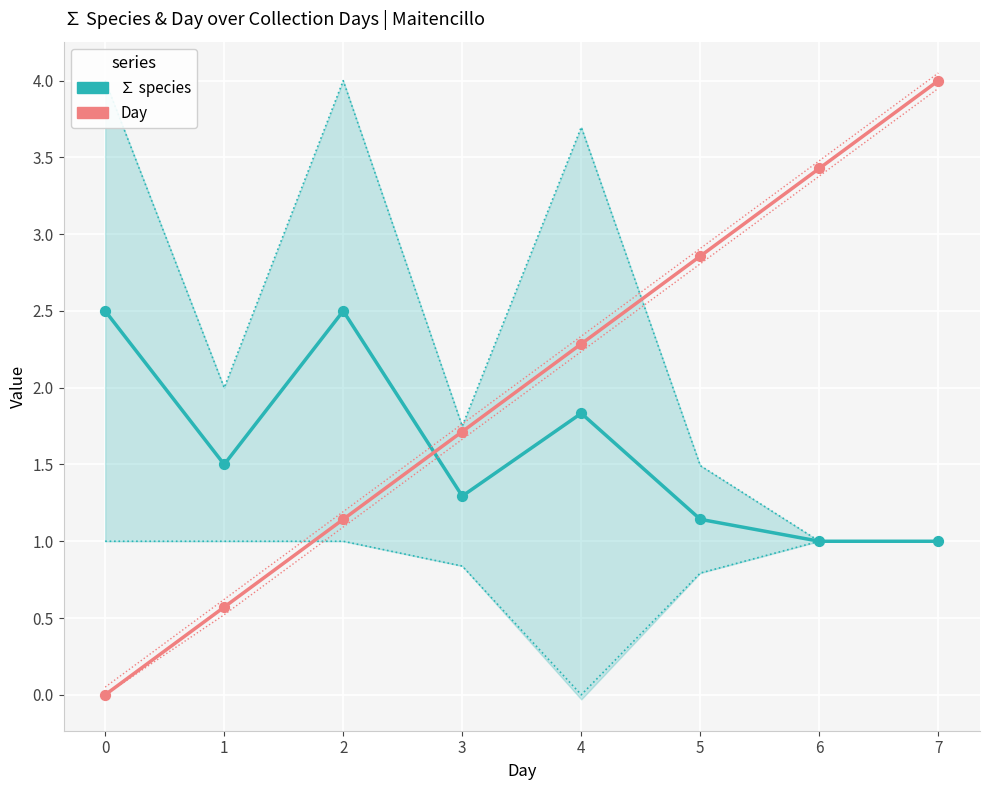

What are all the series names shown in the legend?

∑ species, Day